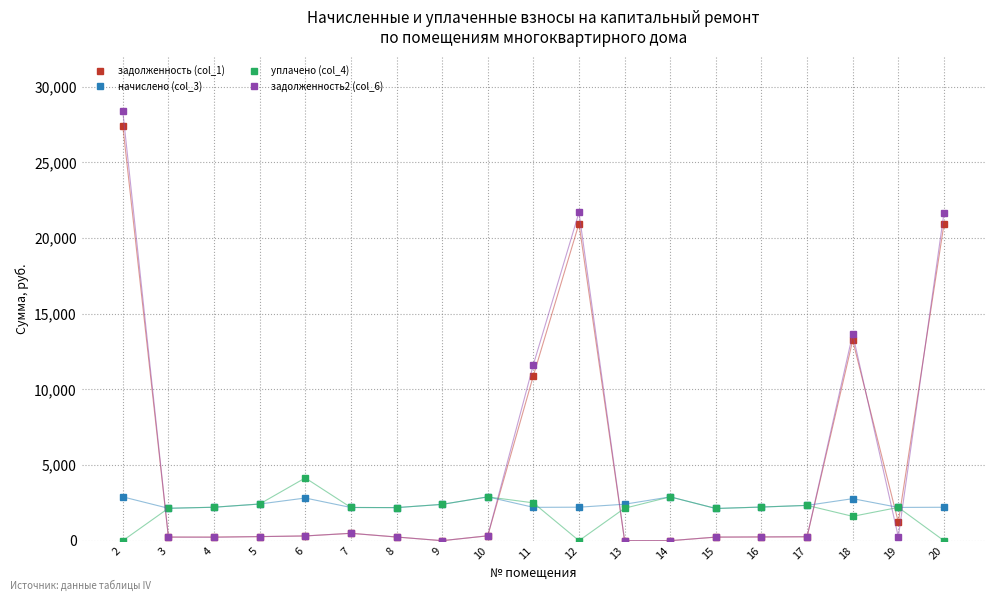

What are all the series names shown in the legend?

задолженность (col_1), начислено (col_3), уплачено (col_4), задолженность2 (col_6)